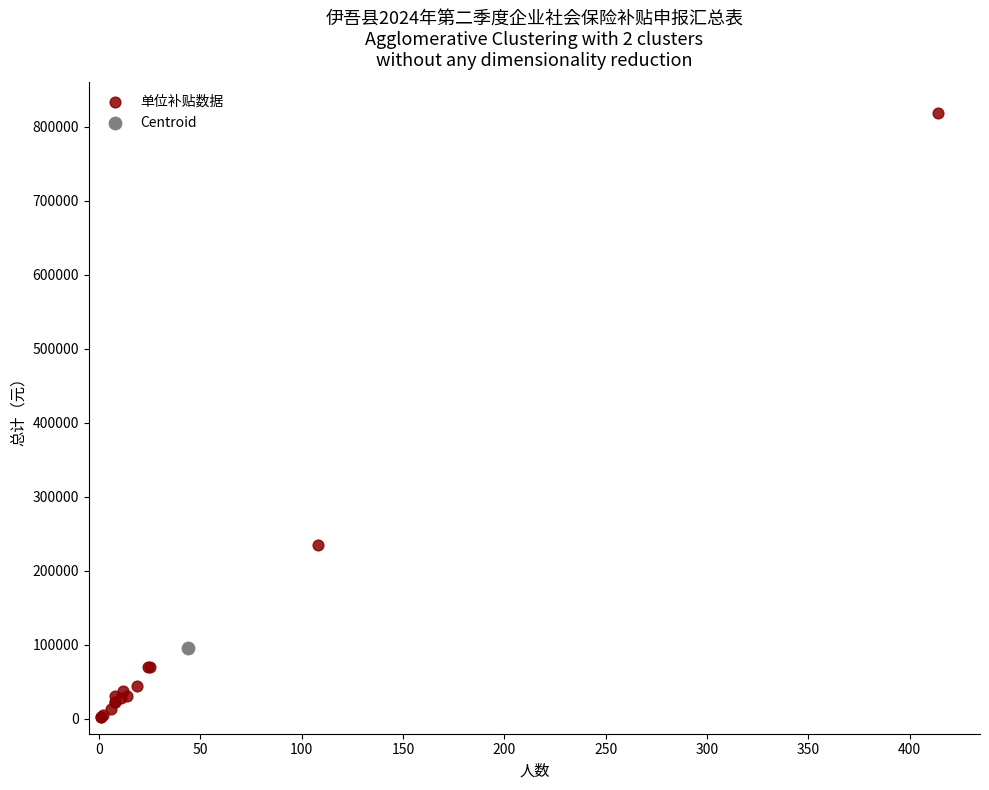

What are all the series names shown in the legend?

单位补贴数据, Centroid